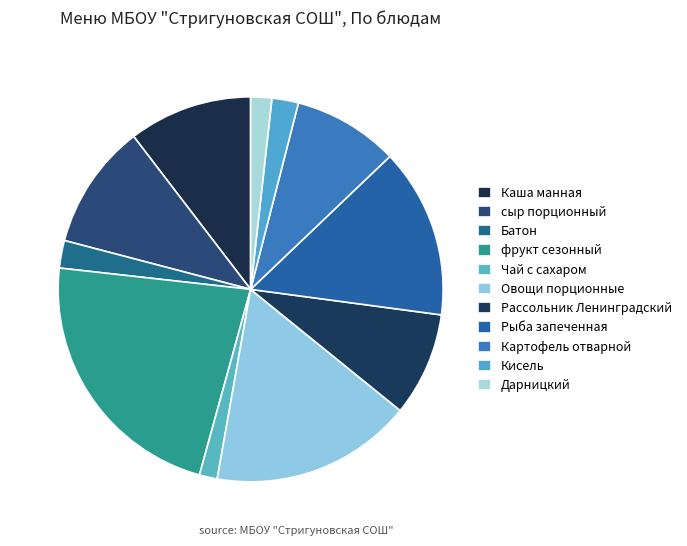

To the nearest percent, what percentage of the pie is Батон?

2%